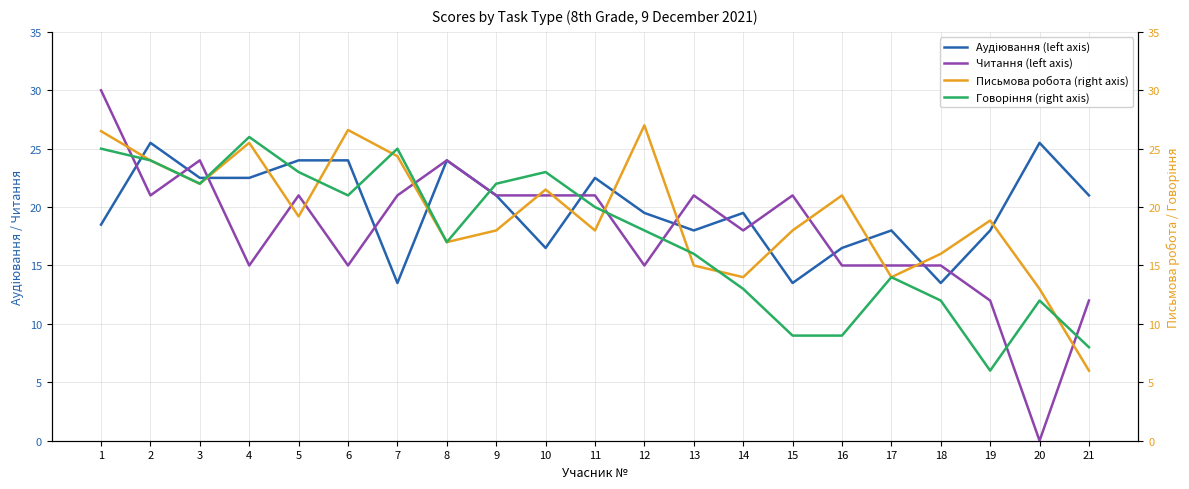

The value of Читання (left axis) at 8 is 39.1. True or false?

False